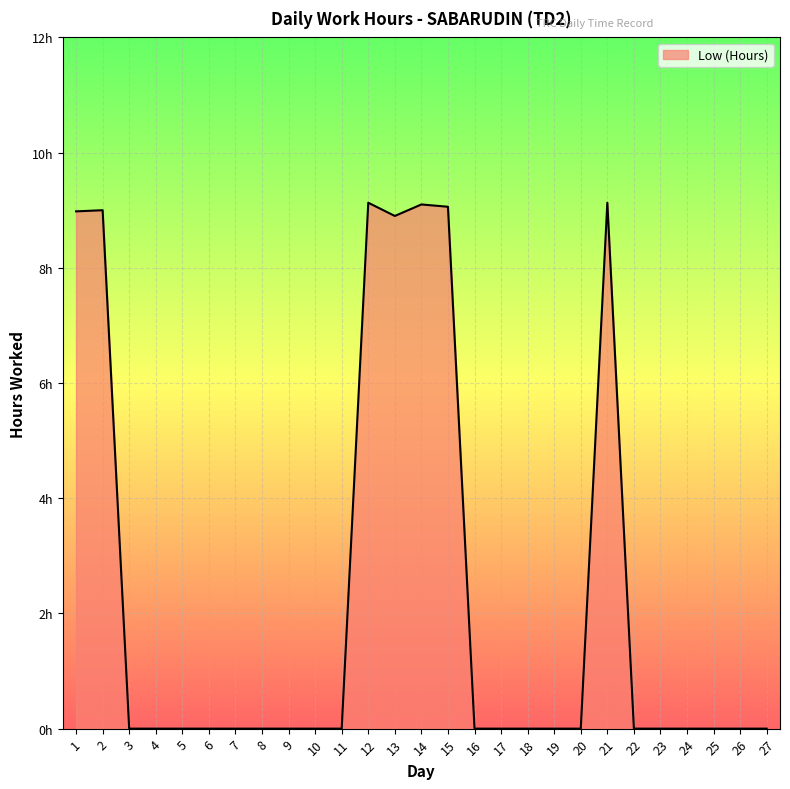

Does the chart display data point markers on the line(s)?

No